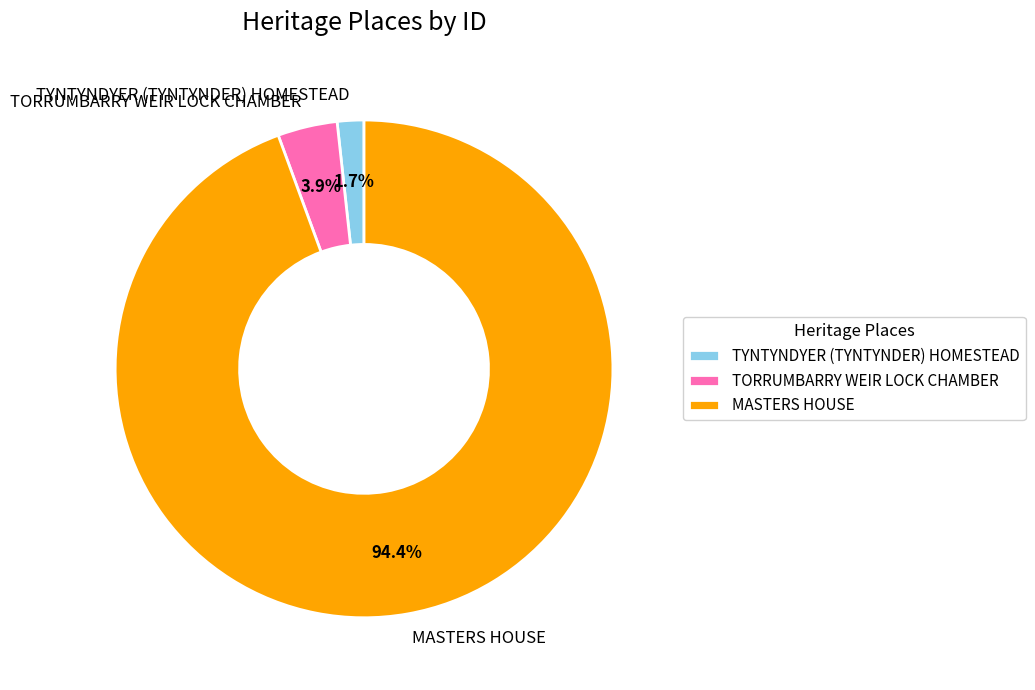

Is it true that MASTERS HOUSE is 89% of the pie?

False